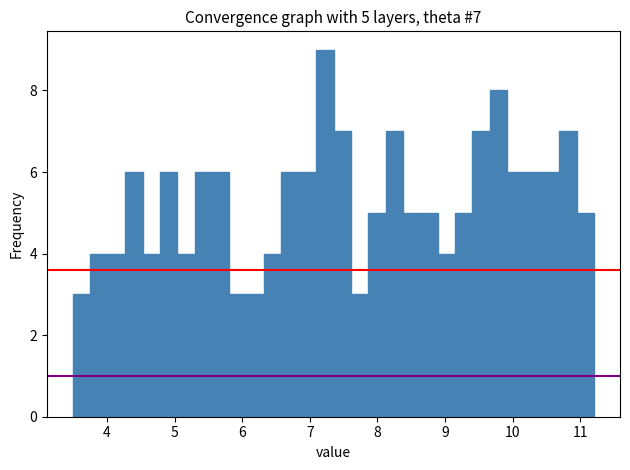

Around what value on the x-axis is the tallest bar? Give the approximate position of its centre, as read against the axis.

7.2